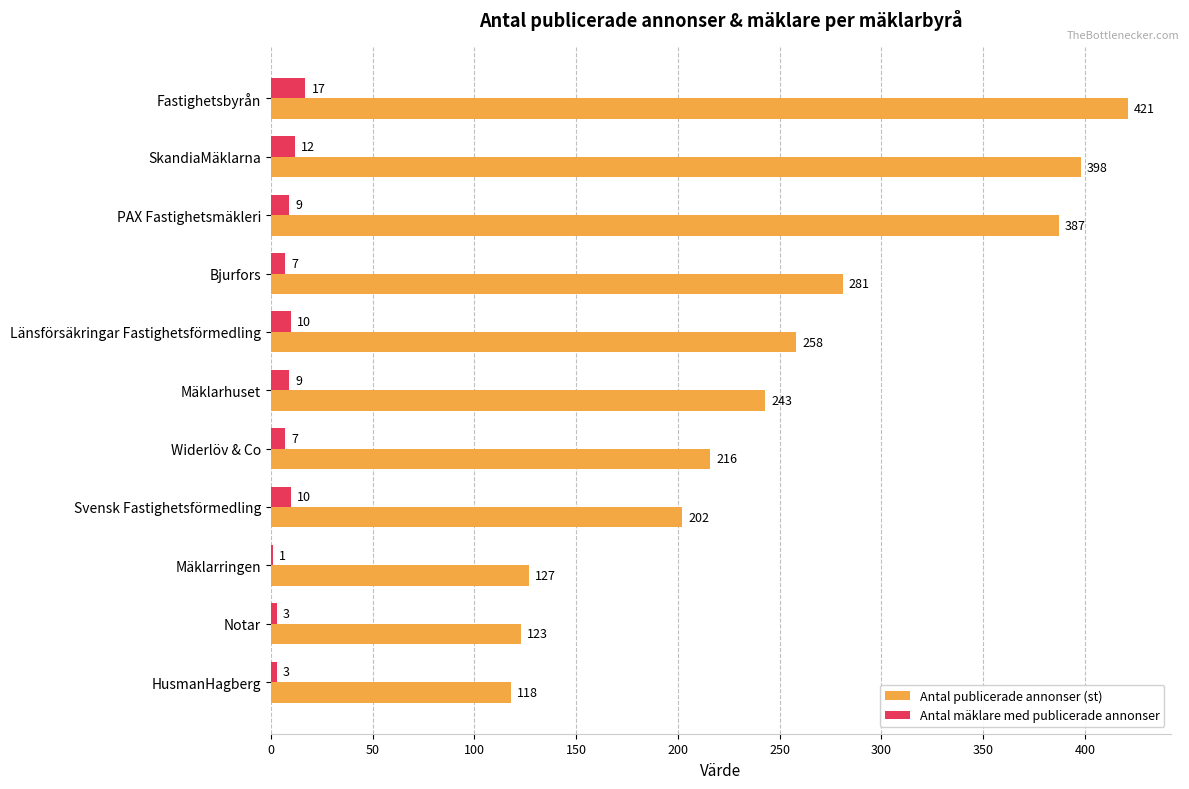

What value does the Antal mäklare med publicerade annonser series have at Länsförsäkringar Fastighetsförmedling, to the nearest 5?

10